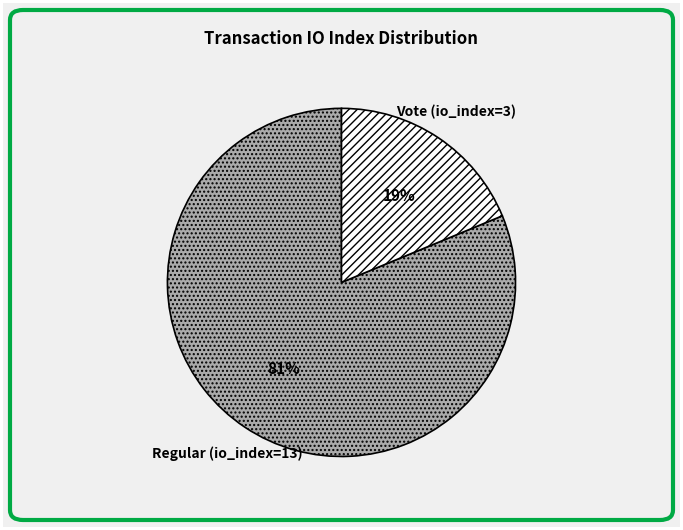

How many segments does this pie chart have?

2